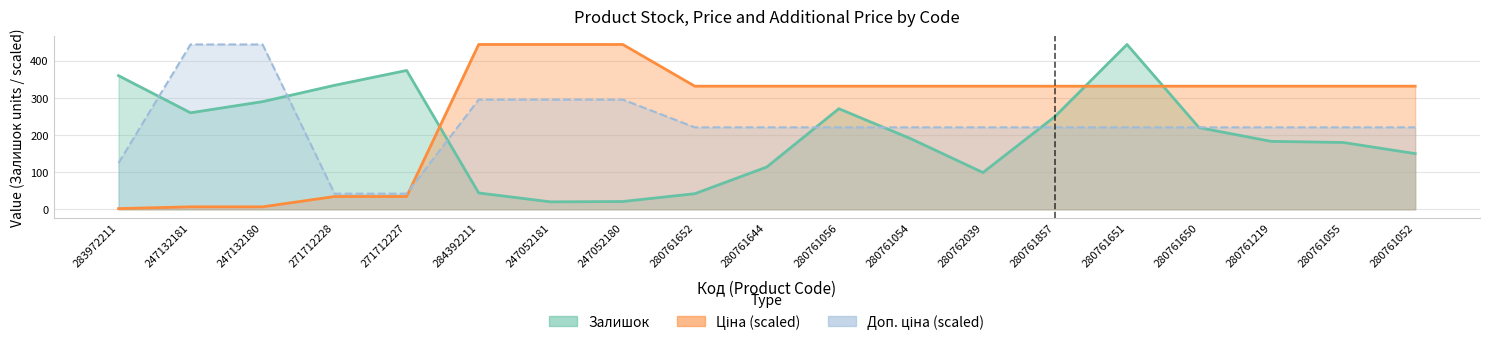

What is the value of the Ціна point at the 4th from the left?

34.5